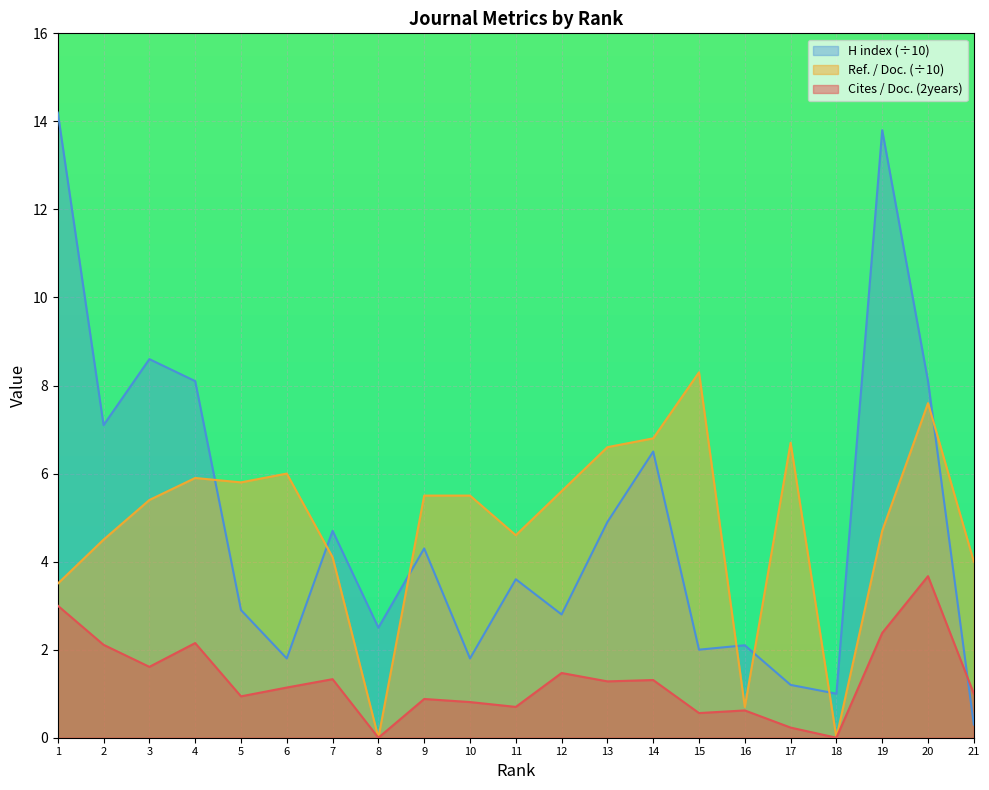

Which series has the largest total across all categories?

H index